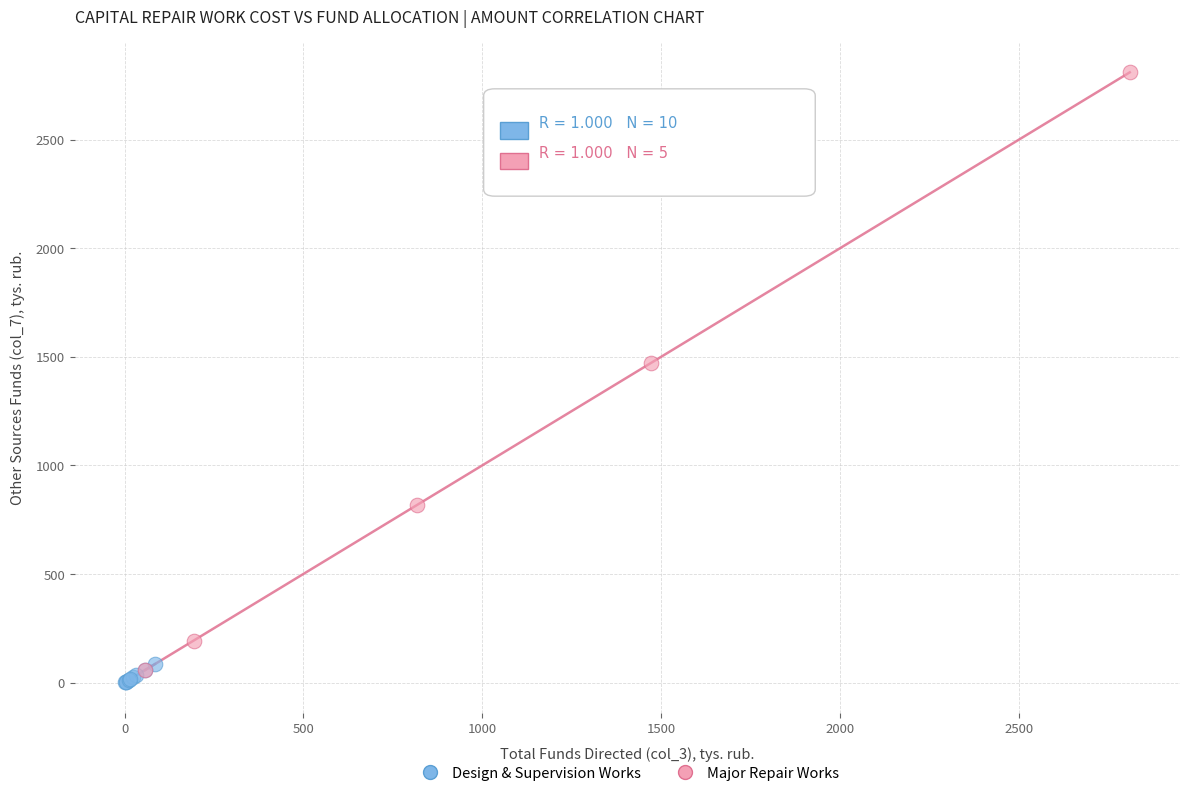

Which series has the largest Y range (max minus min)?

Major Repair Works